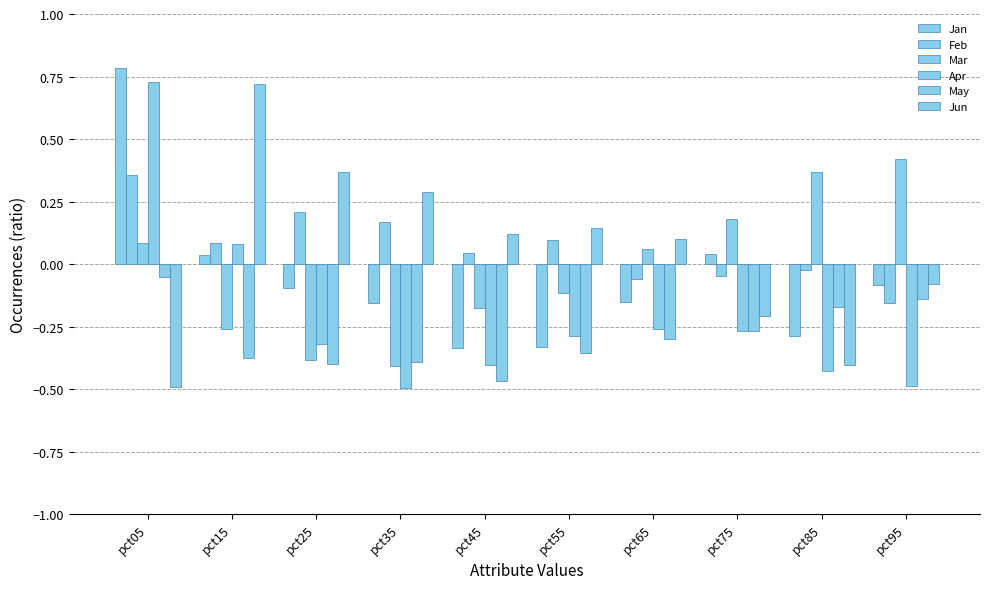

What is the highest value of the May series?

-0.1